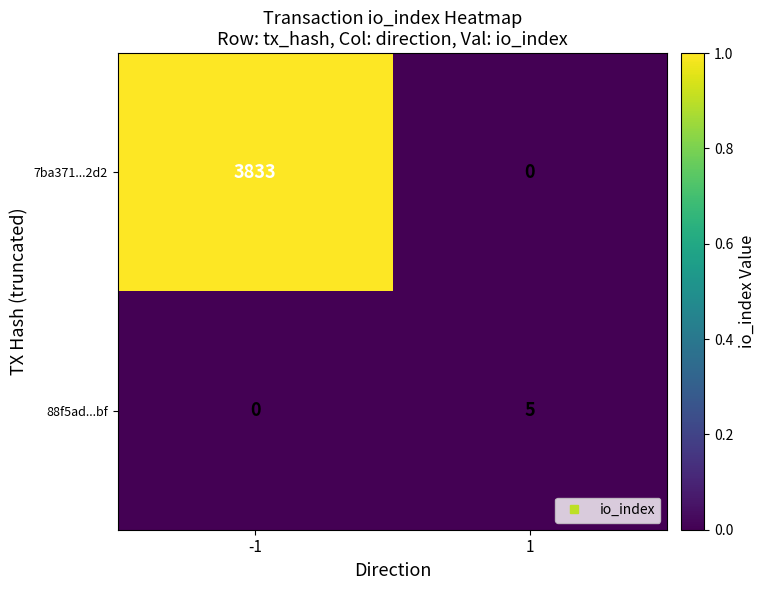

Reading left to right, transcribe all the data shown in this chart.

7ba371...2d2: 3833	0
88f5ad...bf: 0	5